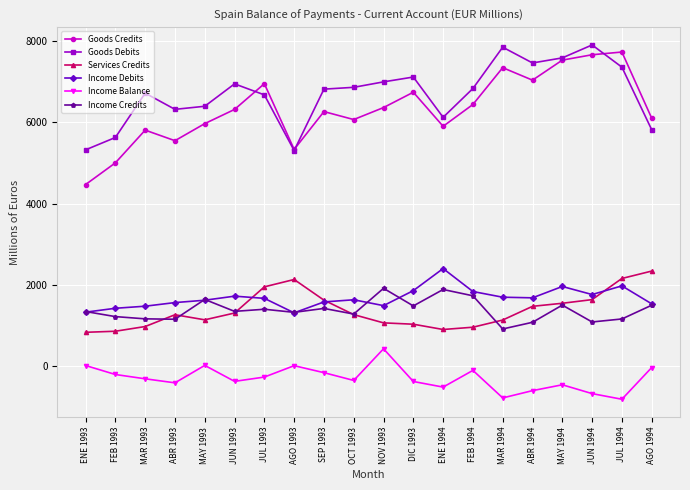

Which series has the largest total across all categories?

Goods Debits